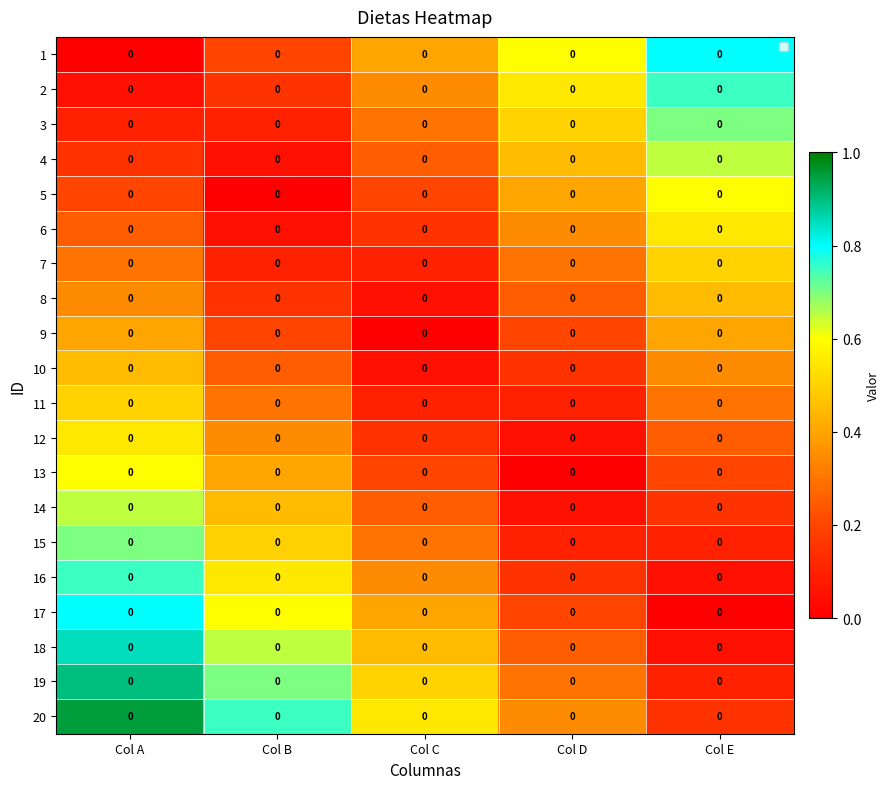

The 9 series shows 0.3 at Col B. True or false?

False